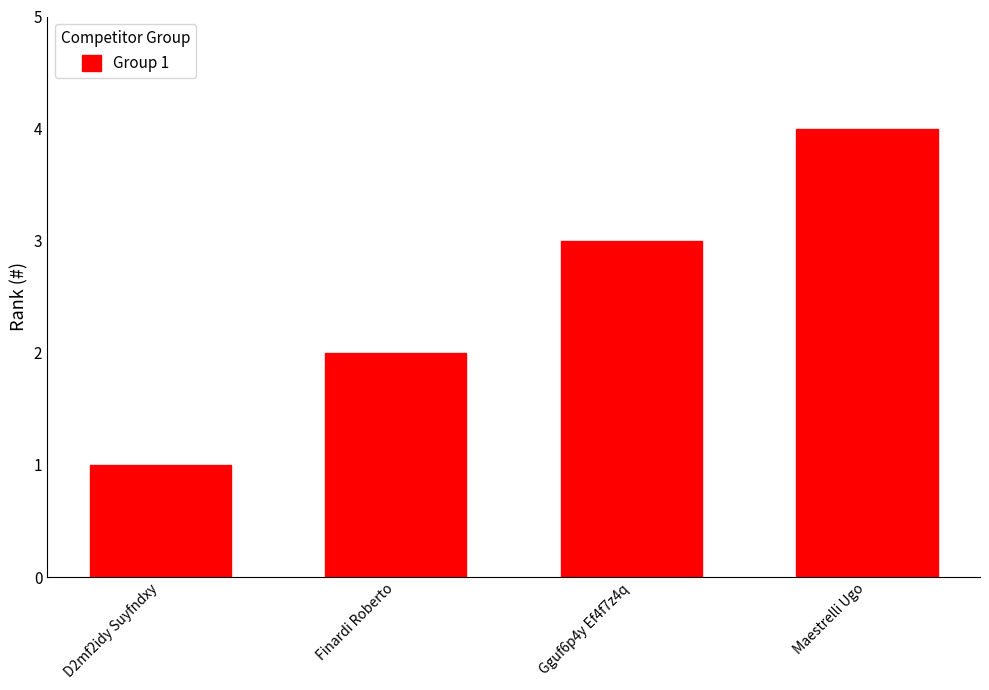

At which category does the chart reach its minimum across all series?

D2mf2idy Suyfndxy